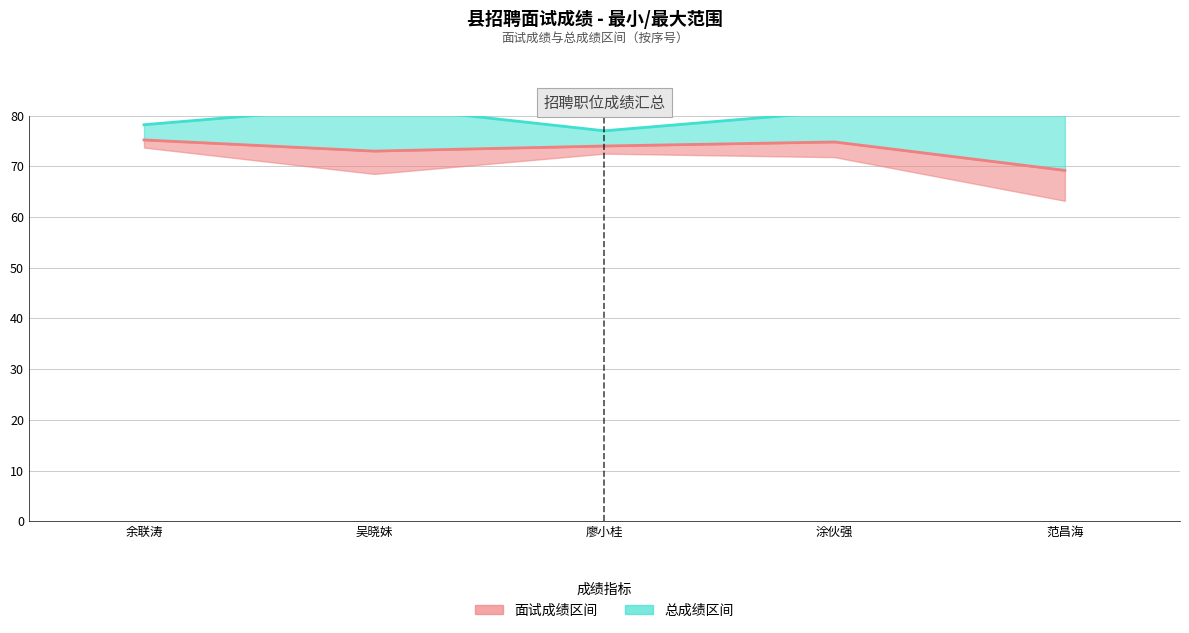

True or false: 总成绩(上限) and 面试成绩 cross at least once.

False